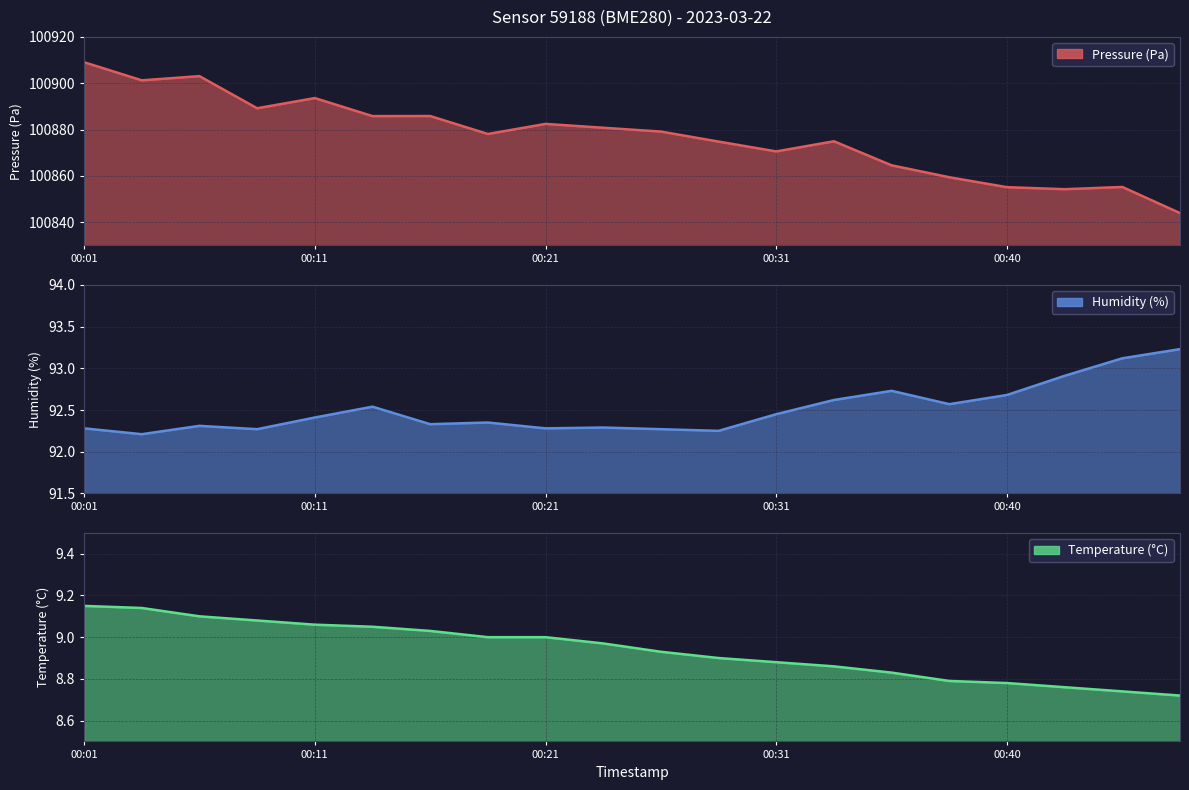

What are all the series names shown in the legend?

pressure, humidity, temperature